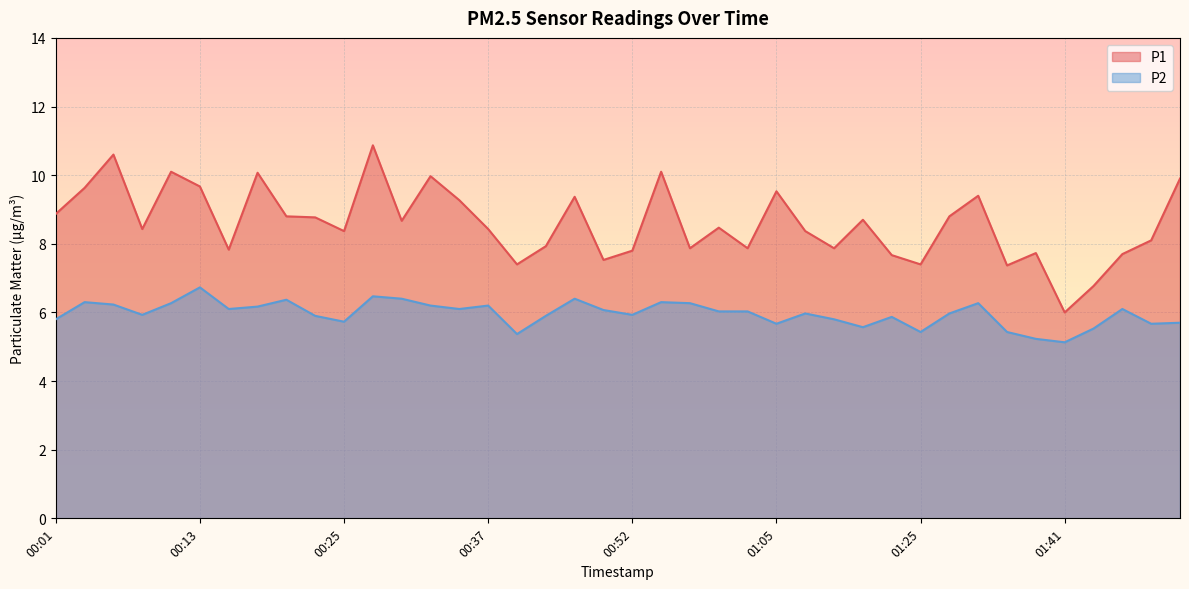

How many values in the P1 series exceed 8?

25